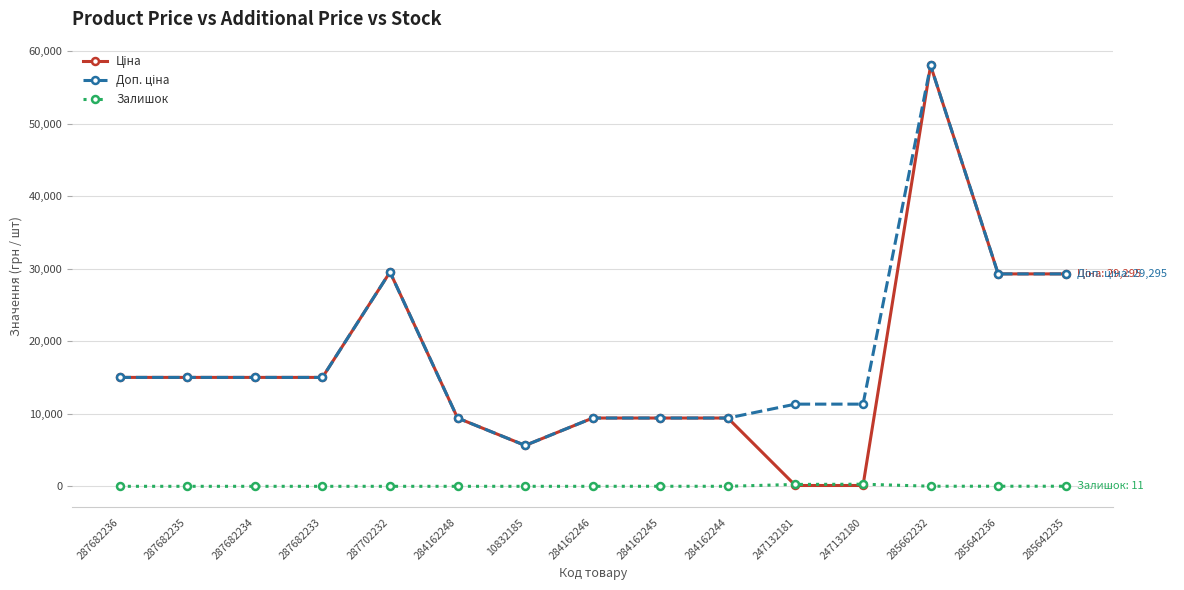

Which category has the highest value across all series?

285662232